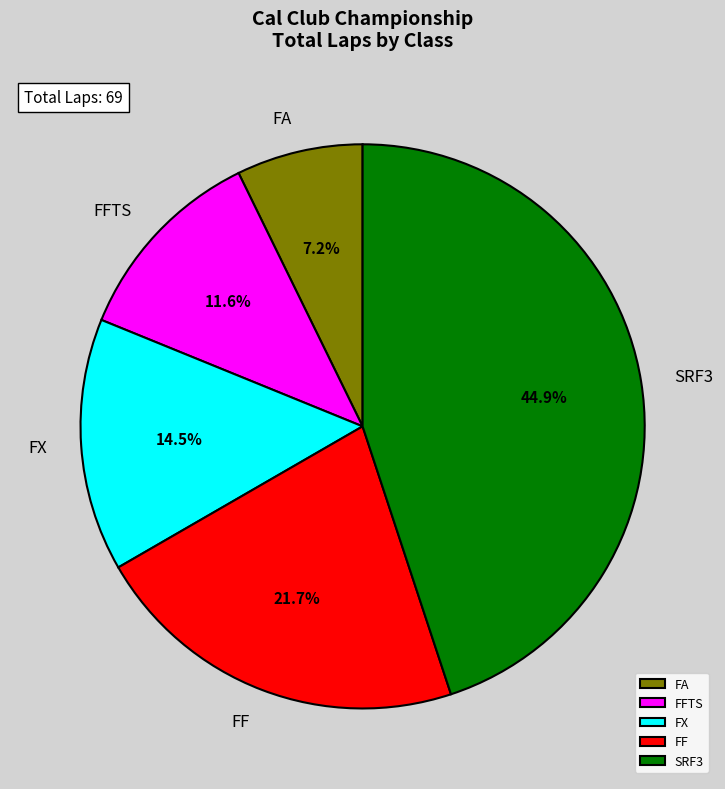

Between SRF3 and FFTS, which is larger?

SRF3